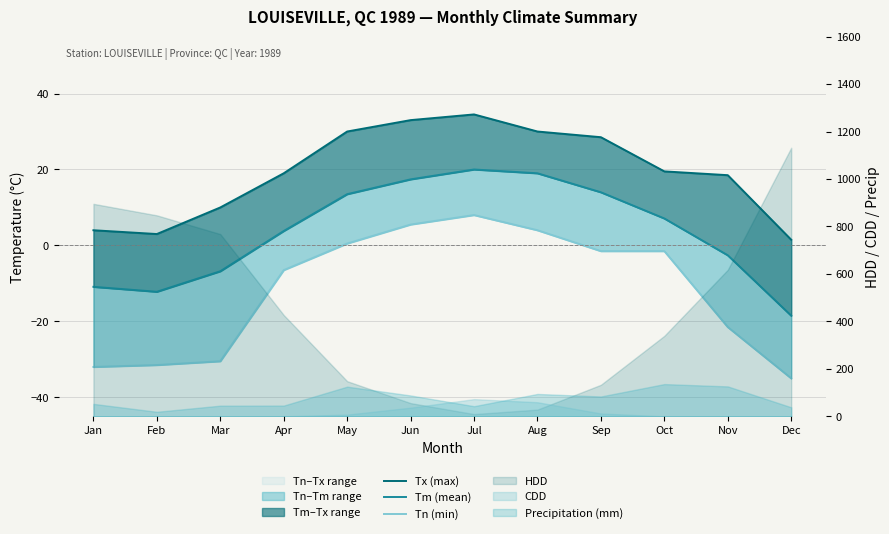

What is the difference between the maximum and second lowest values in the Tx (max) series?

31.5